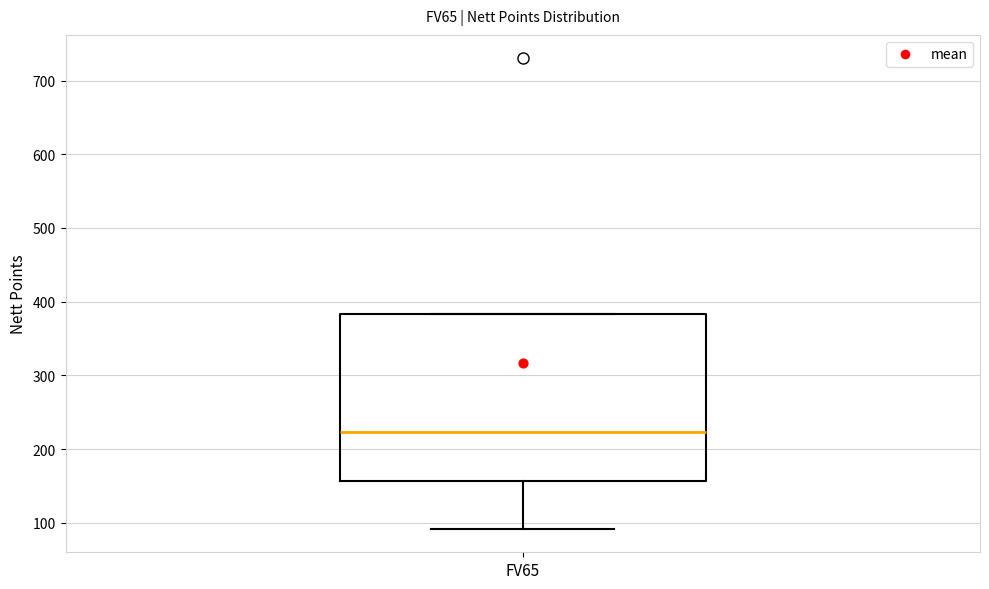

Where is the lower edge of the box for FV65 on the y-axis? The values are not printed on the chart, so give them approximately, as read against the axis.

160